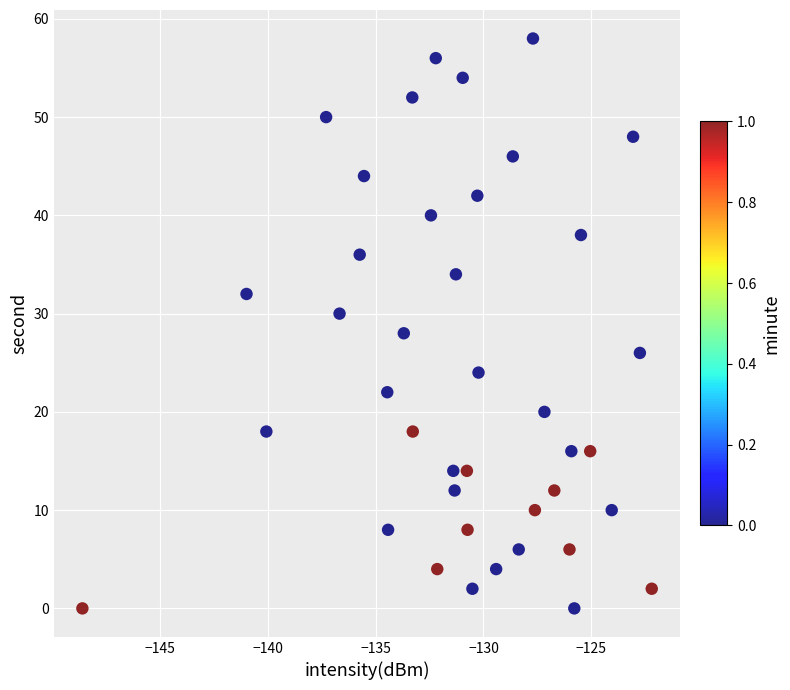

What is the range of Y values (max minus min)?

58